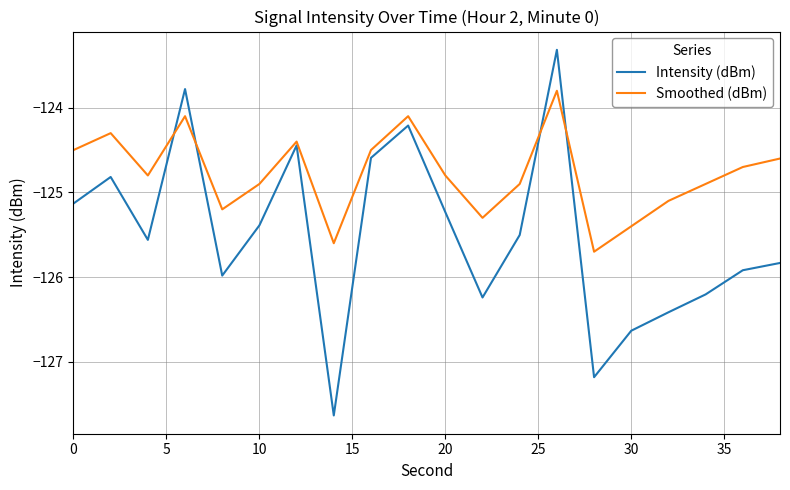

In Smoothed (dBm), how many points are lower than both neighbors (excluding endpoints)?

5